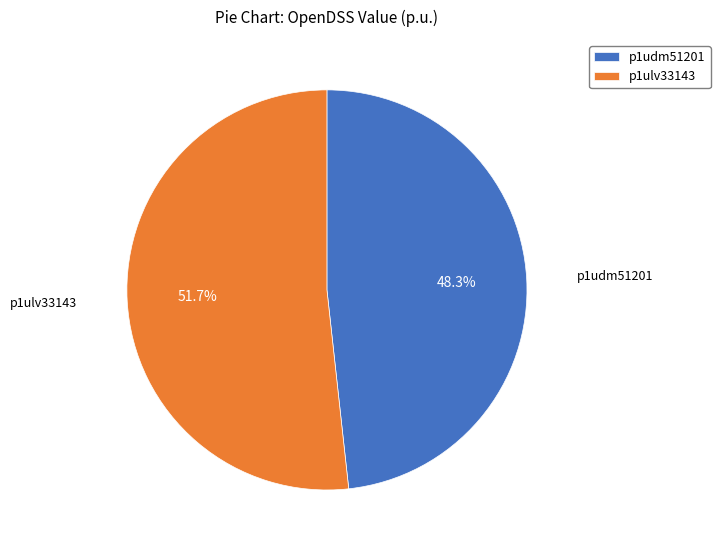

To the nearest percent, what is the difference between the p1udm51201 and p1ulv33143 slice percentages?

3%